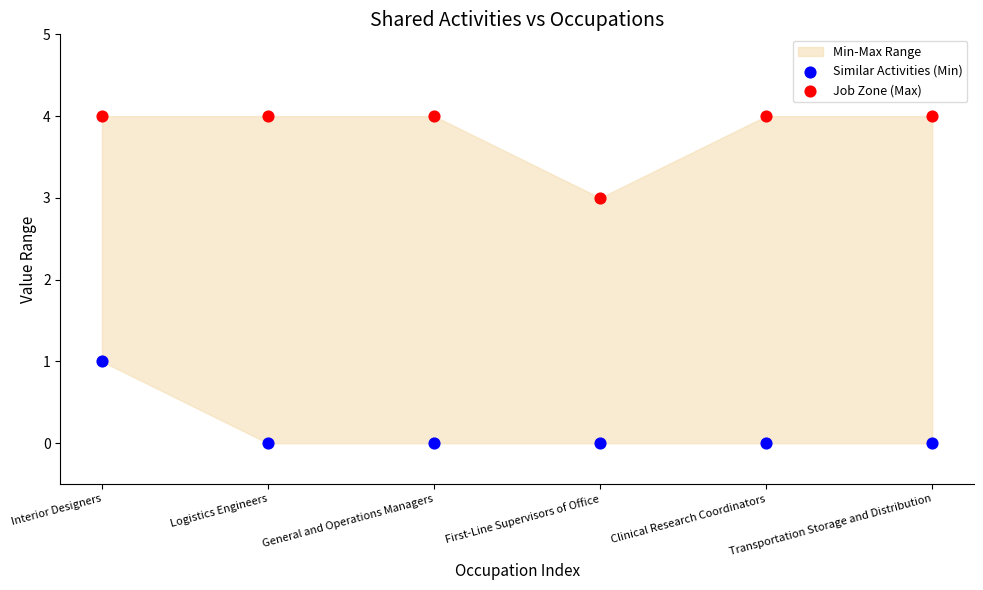

Which series reaches the maximum Y coordinate?

Job Zone (Max)